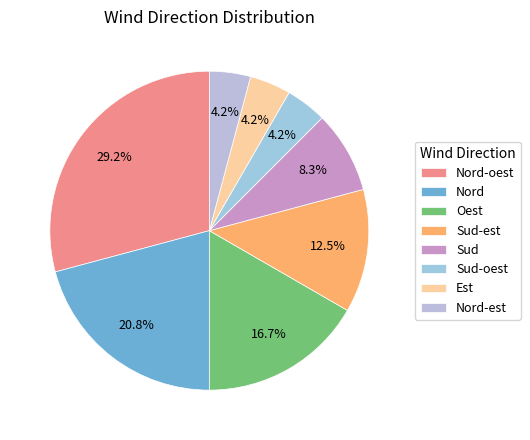

To the nearest percent, what is the combined percentage of Sud-oest and Est?

8%